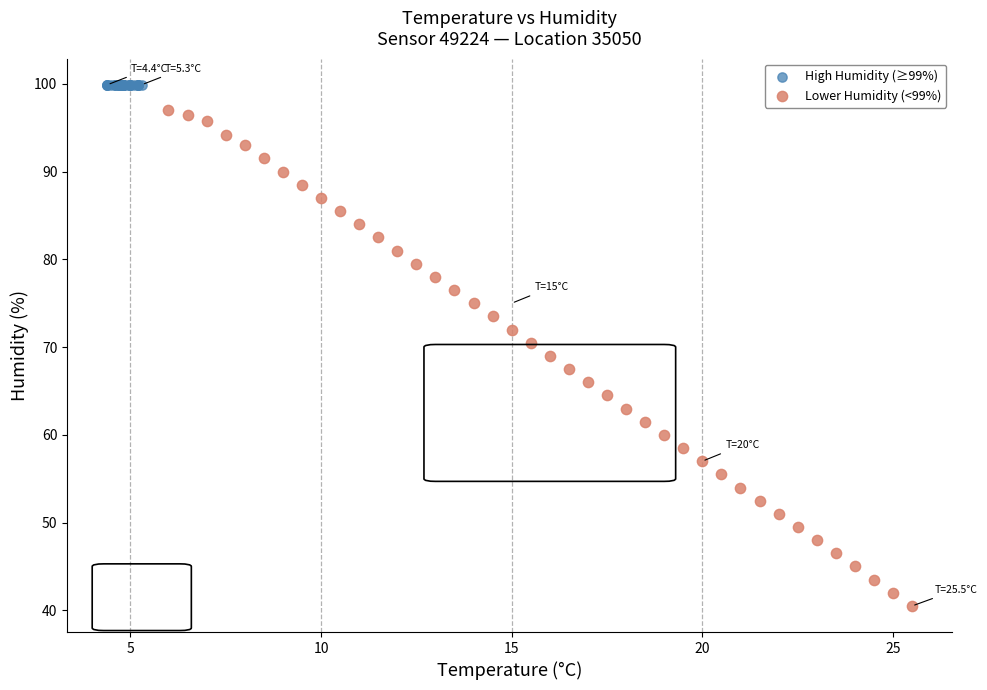

Which series reaches the maximum Y coordinate?

High Humidity (≥99%)